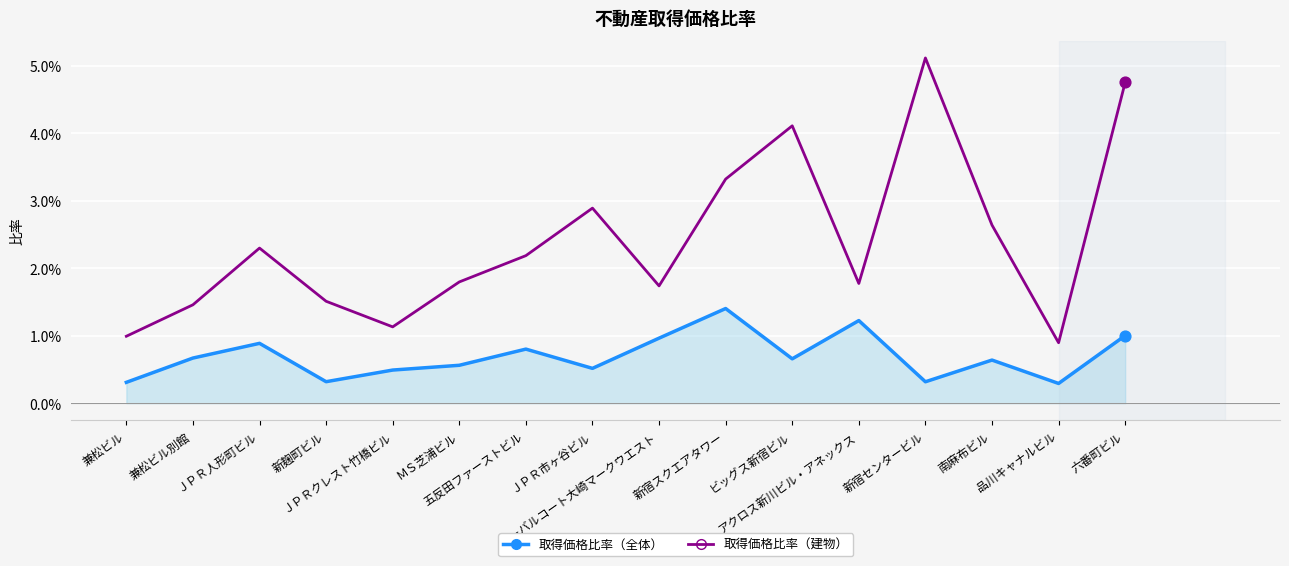

Is the value of 取得価格比率（建物） at 六番町ビル greater than the value of 取得価格比率（全体） at 品川キャナルビル?

Yes